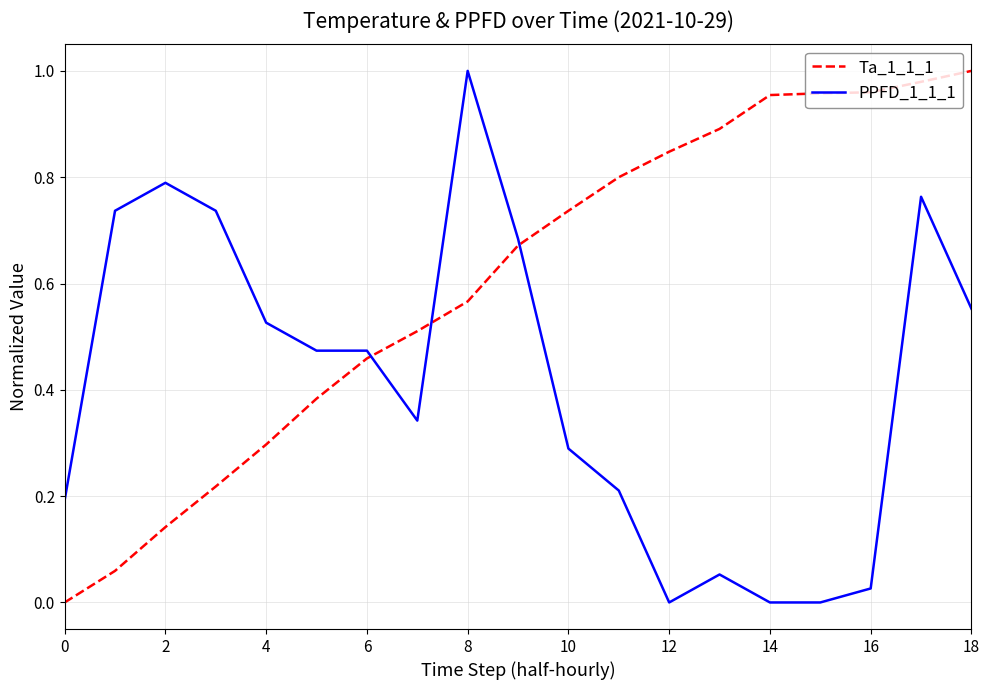

Rank the series by their average value, from lowest to highest.

PPFD_1_1_1, Ta_1_1_1